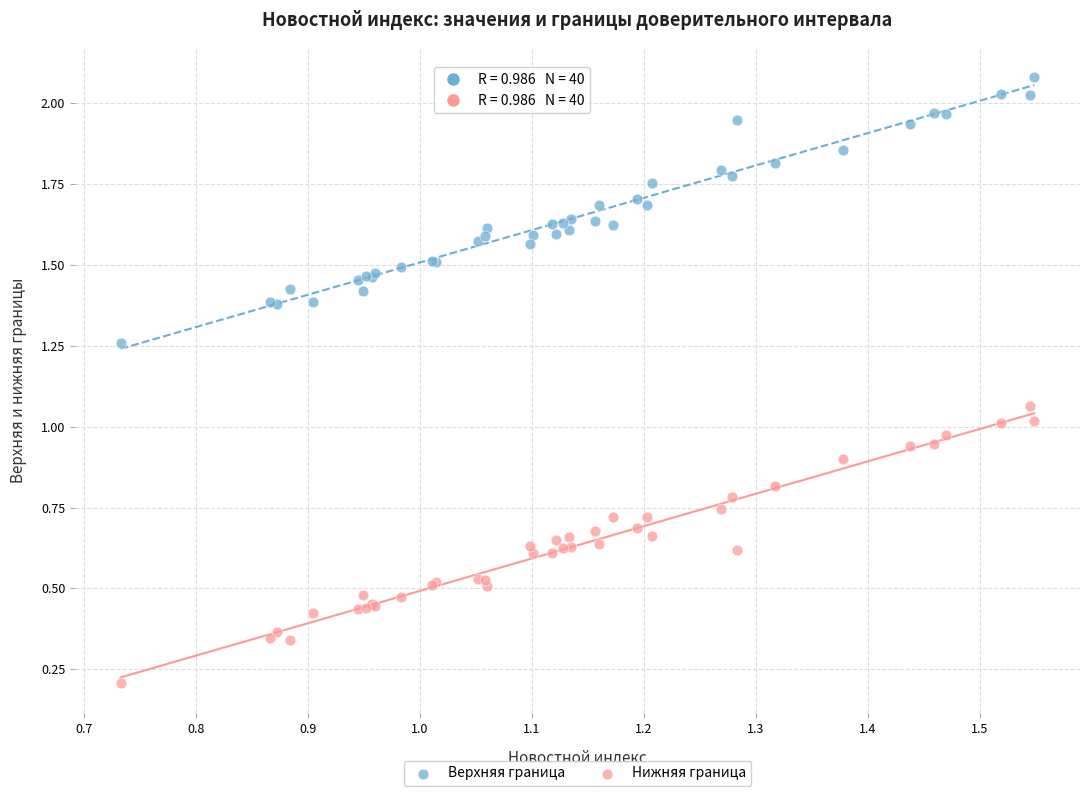

Which series reaches the maximum Y coordinate?

Верхняя граница